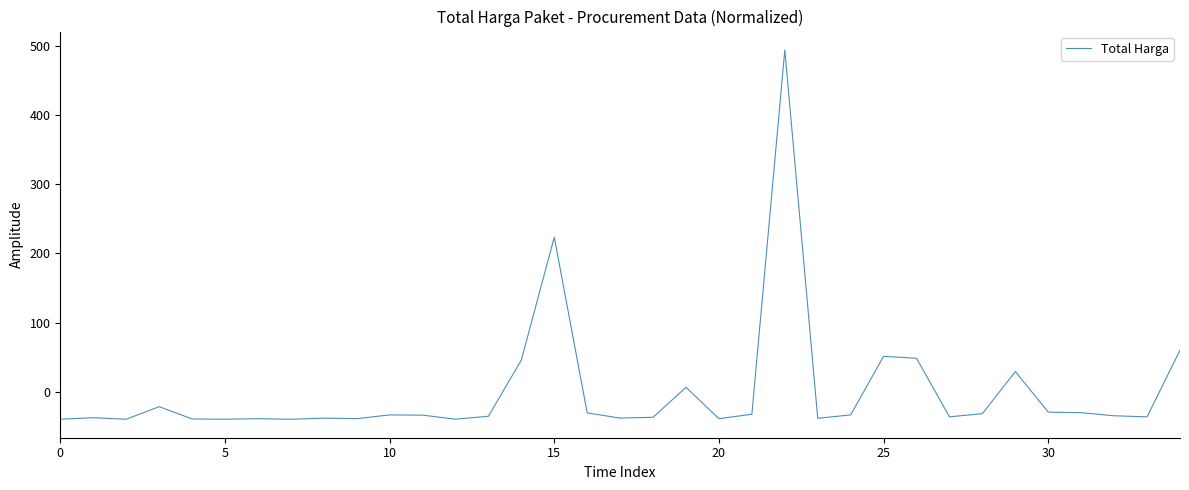

What is the minimum value shown in the chart?

-39.6